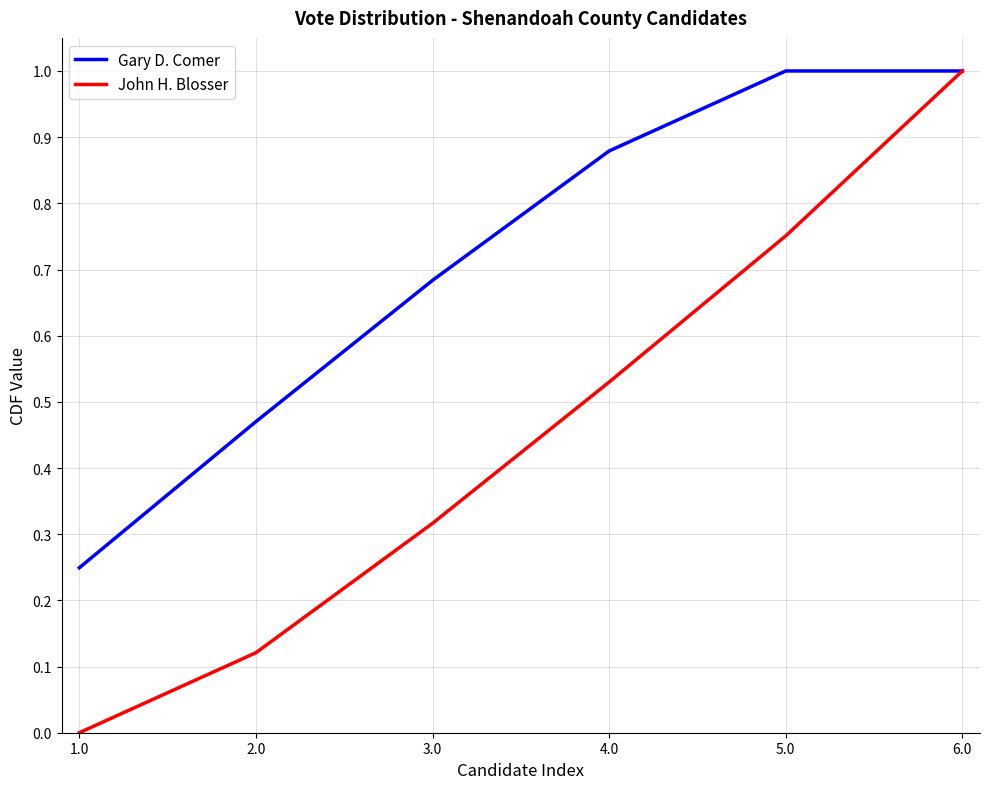

What are all the series names shown in the legend?

Gary D. Comer, John H. Blosser